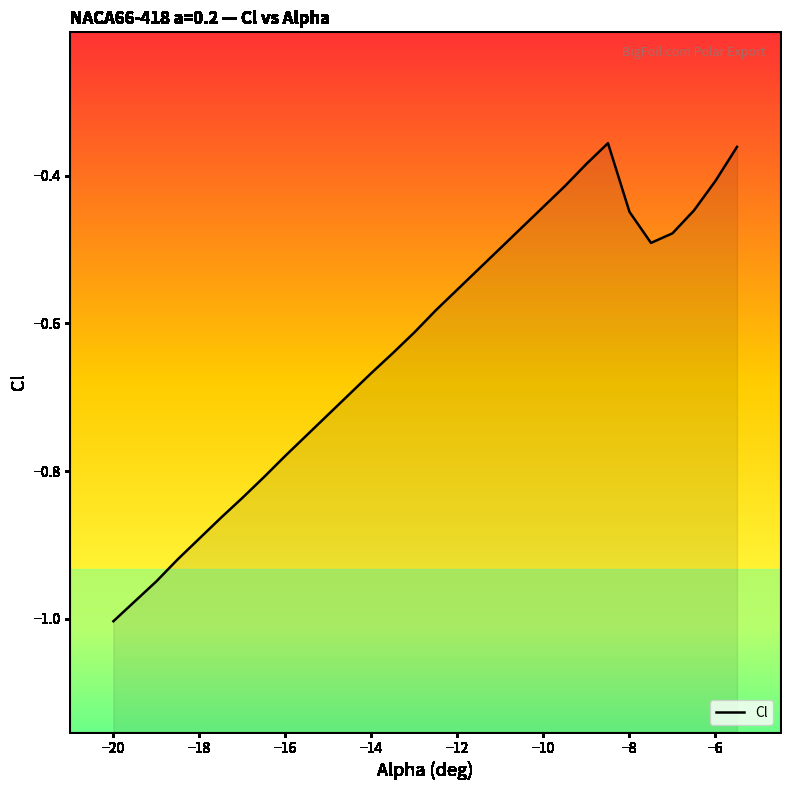

How many interior local valleys (lower than both neighbors) does the data have?

1